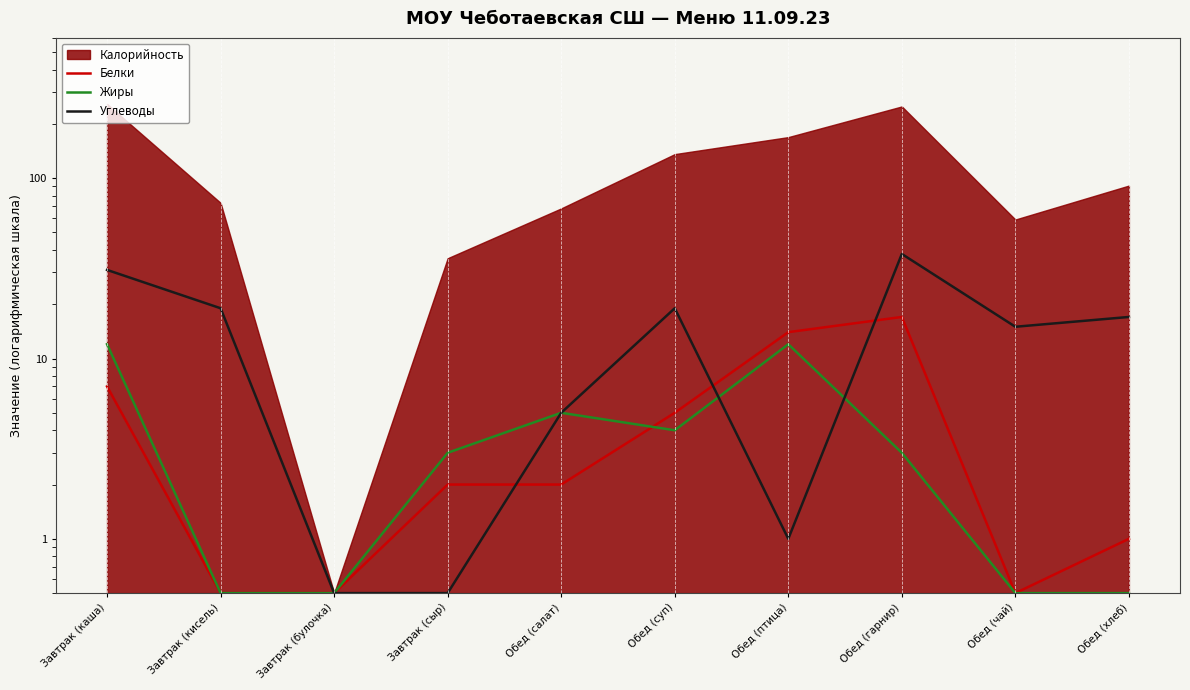

Where do Белки and Углеводы first cross each other?

Завтрак (сыр) and Обед (салат)